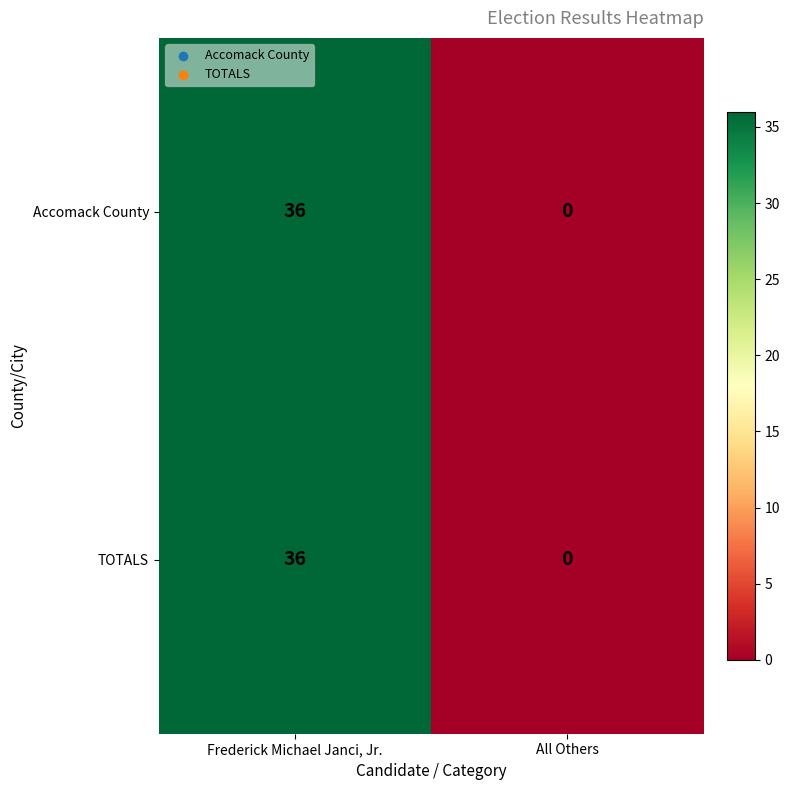

Is it true that Accomack County equals 25 at Frederick Michael Janci, Jr.?

False